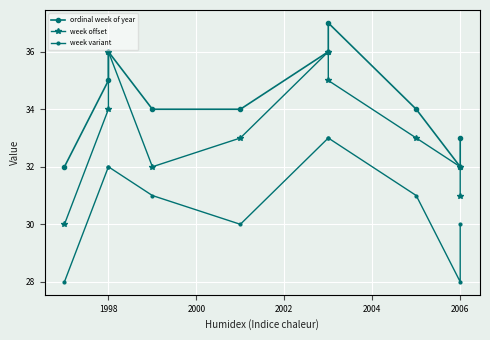

Is the value of ordinal week of year at 8 greater than the value of week offset at 7?

No